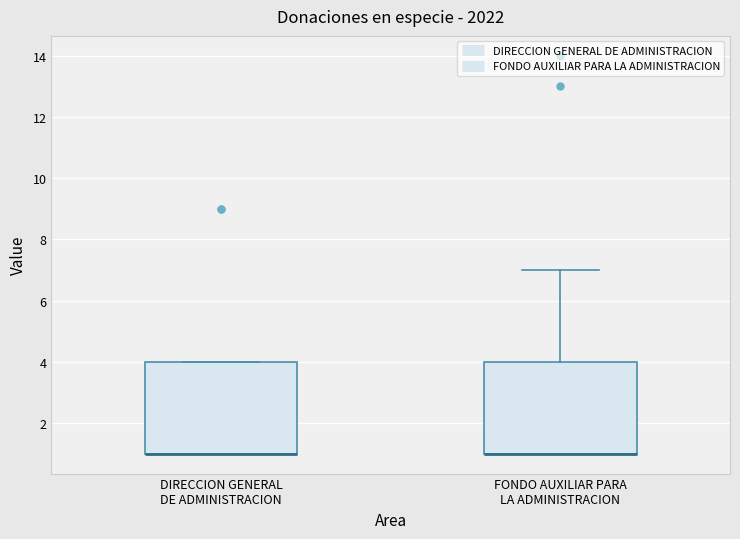

Reading left to right, read every box against the y-axis: the position of its median line, the range the box covers, and the ends of its whiskers. The values are not printed on the chart, so give them approximately, as read against the axis.

DIRECCION GENERAL DE ADMINISTRACION: median 1 (drawn on the box's lower edge), box 1 to 4, whiskers 1 to 4
FONDO AUXILIAR PARA LA ADMINISTRACION: median 1 (drawn on the box's lower edge), box 1 to 4, whiskers 1 to 7